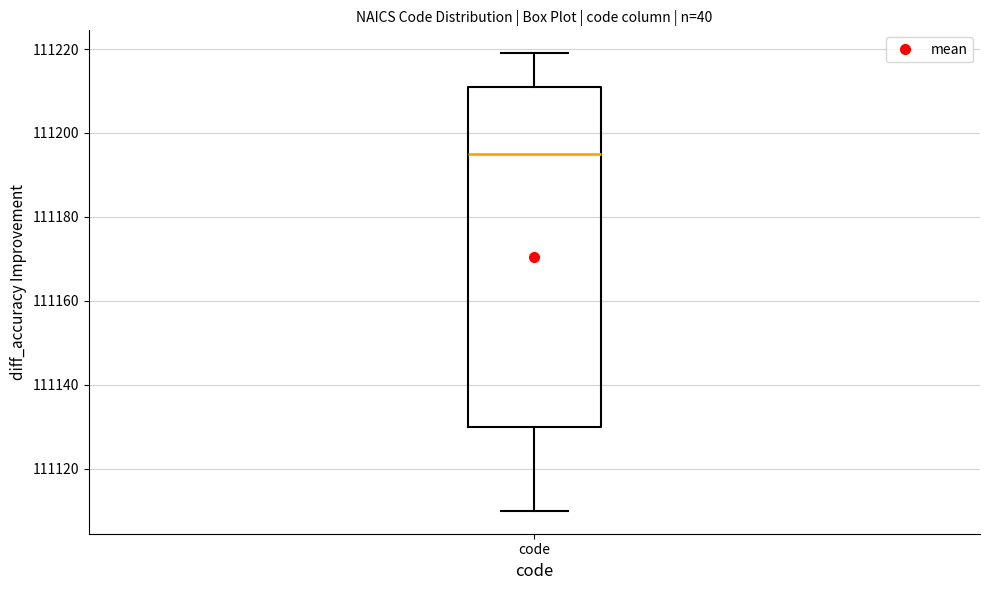

Read this box plot against the y-axis: the position of the median line, the range covered by the box, and the ends of both whiskers. The values are not printed on the chart, so give them approximately, as read against the axis.

median 111196, box 111130 to 111212, whiskers 111110 to 111220